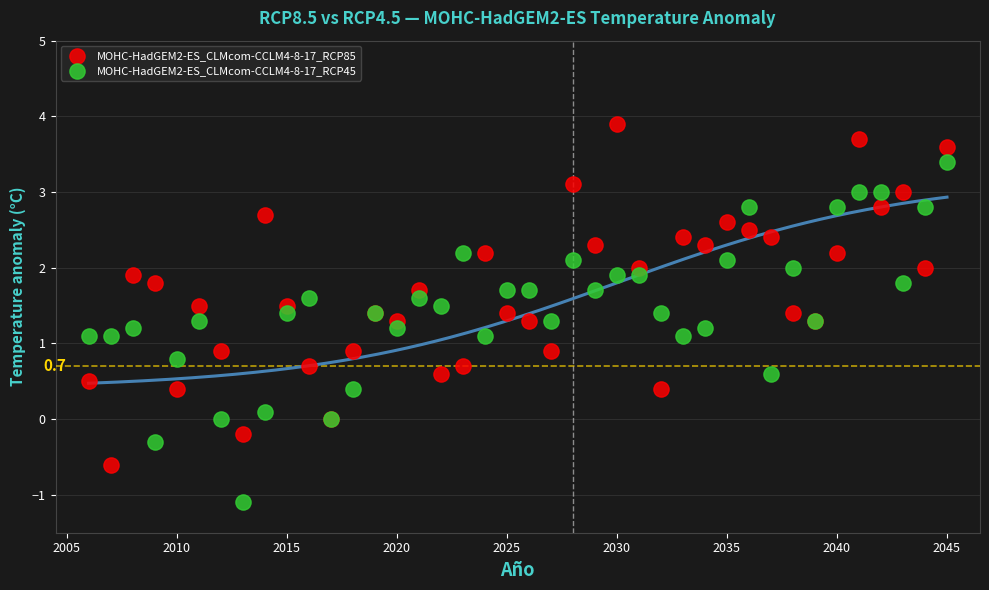

Which series contains the lowest Y value?

MOHC-HadGEM2-ES_CLMcom-CCLM4-8-17_RCP45